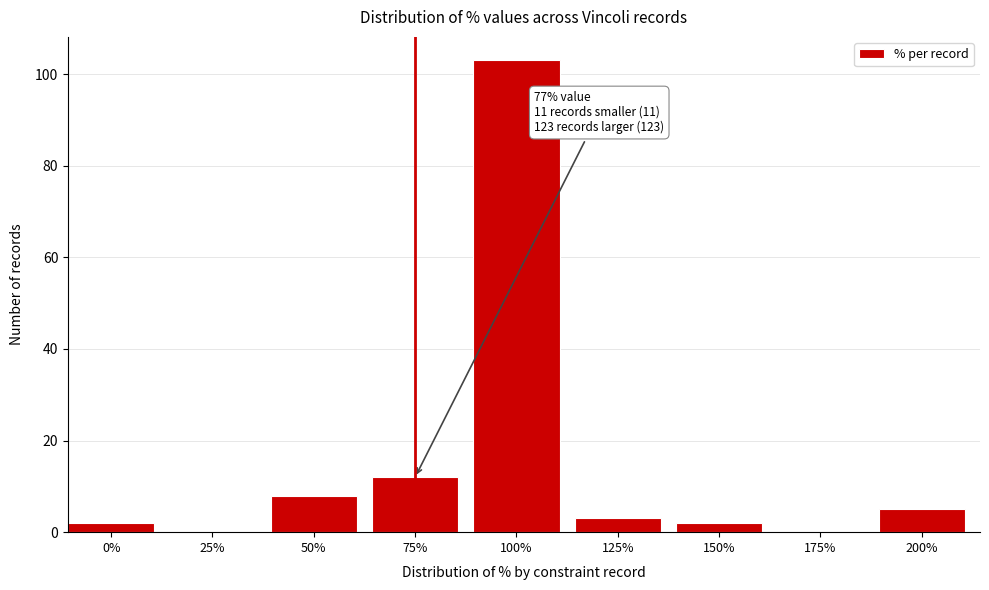

Reading left to right, list all the values displayed in this chart.

0%=2	25%=0	50%=8	75%=12	100%=103	125%=3	150%=2	175%=0	200%=5